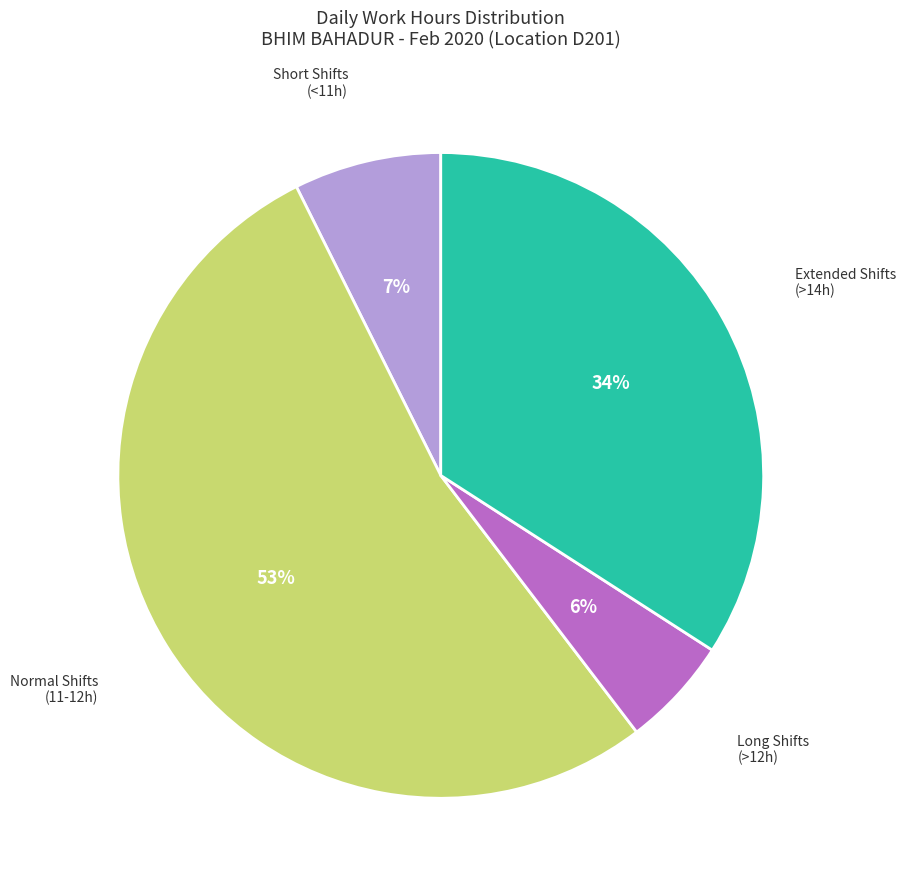

Is there a majority slice in this chart?

Yes